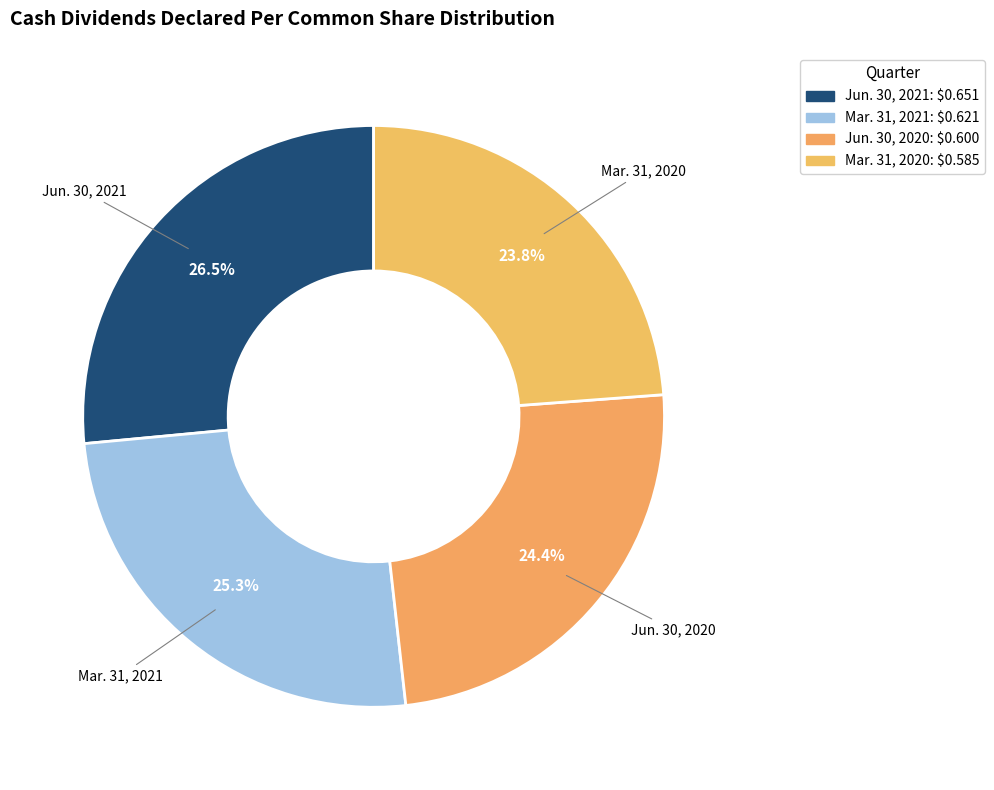

Does Mar. 31, 2020 account for over 50% of the chart?

No